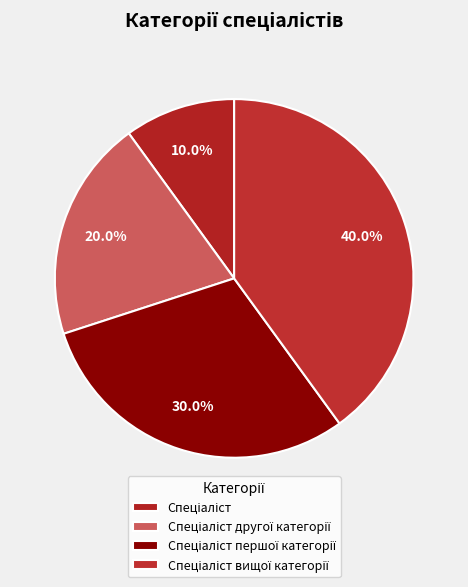

How many slices are in this pie chart?

4